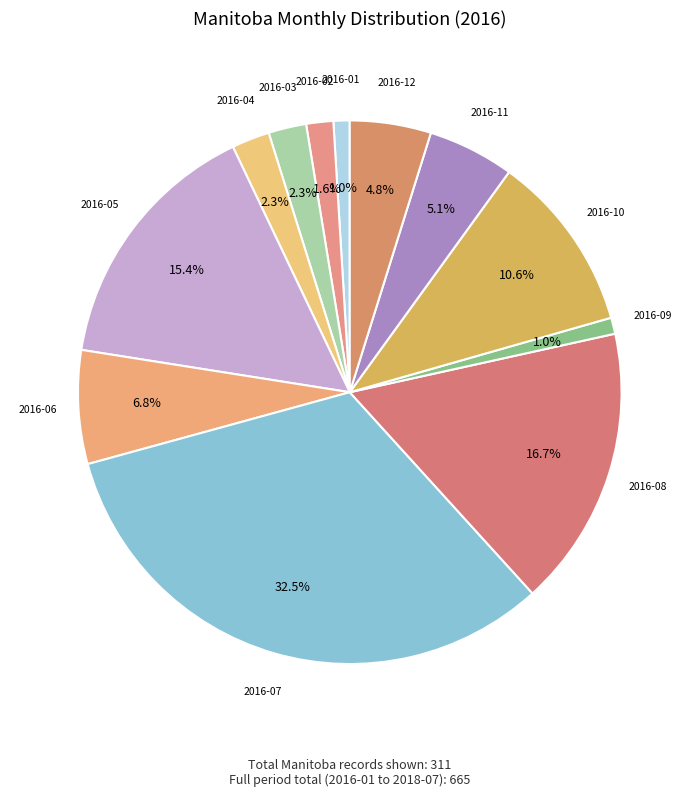

Which slice is the largest?

2016-07